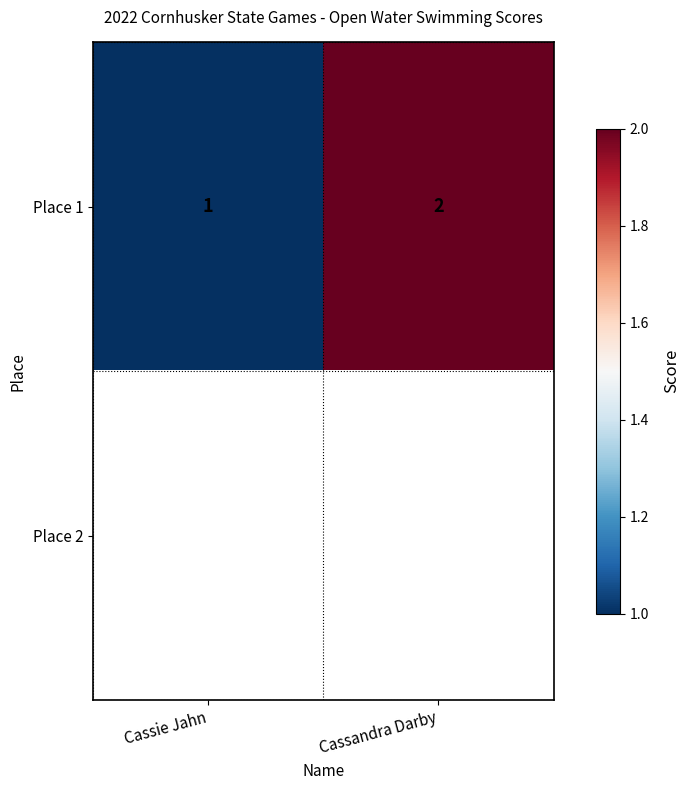

Rank the categories by Place 1 value from lowest to highest.

Cassie Jahn, Cassandra Darby